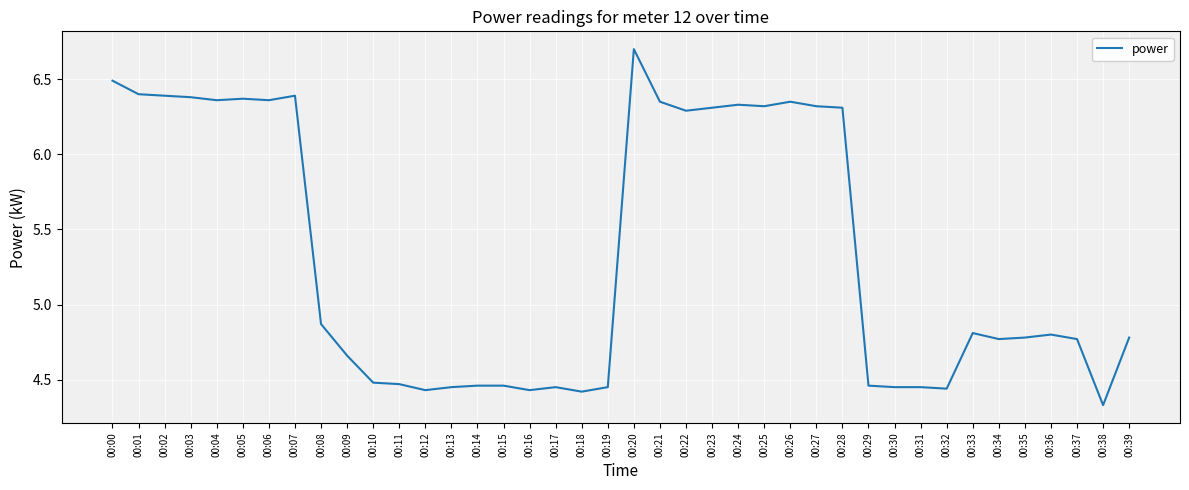

What is the average value?

5.3